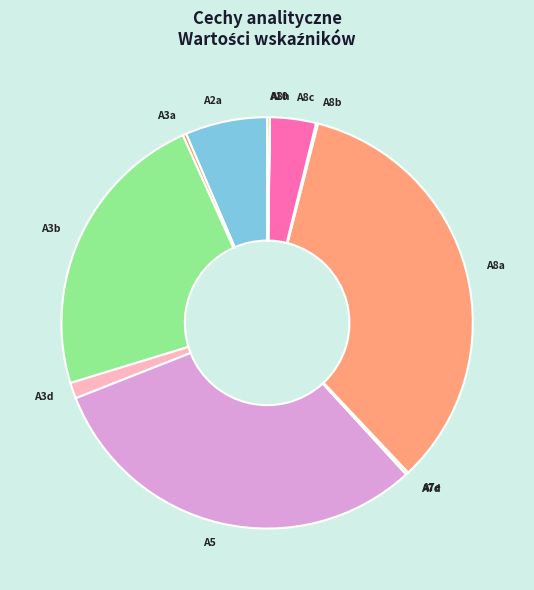

Which category has the biggest portion of the pie?

A8a